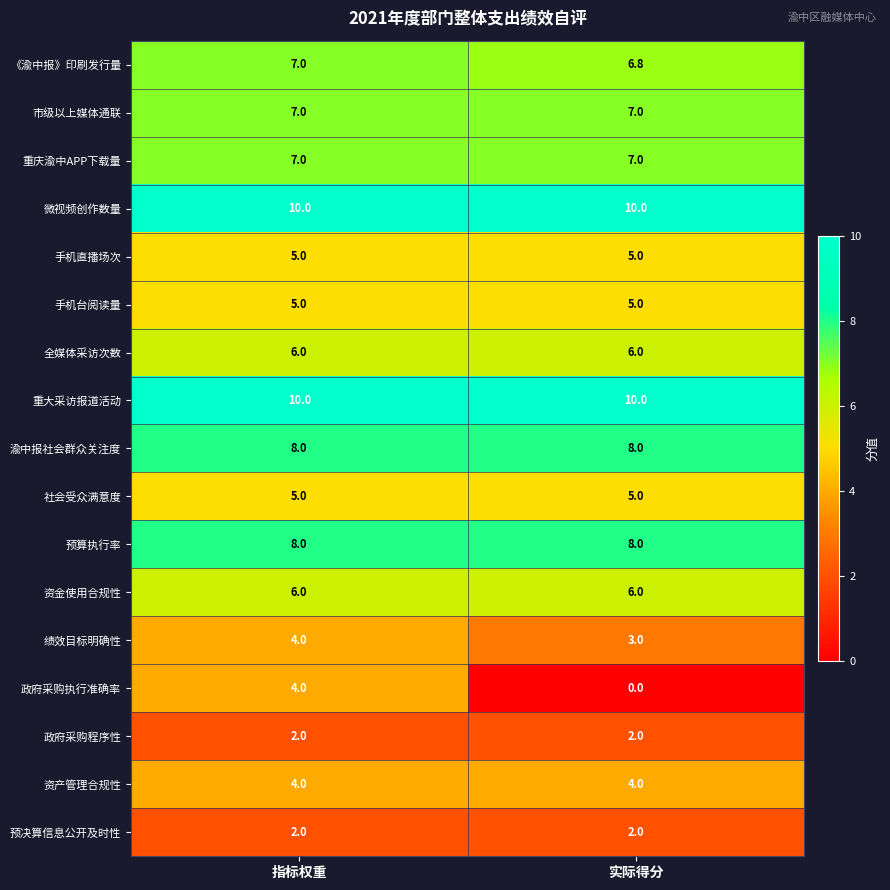

Is it true that 全媒体采访次数 equals 1.6 at 指标权重?

False